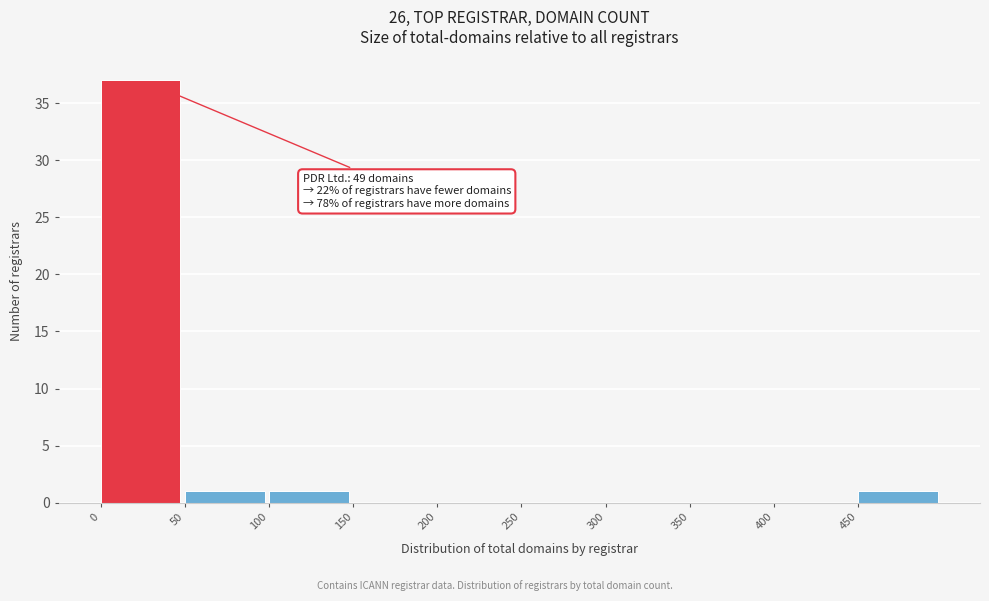

Over which range of the x-axis is the bar tallest?

0 to 50